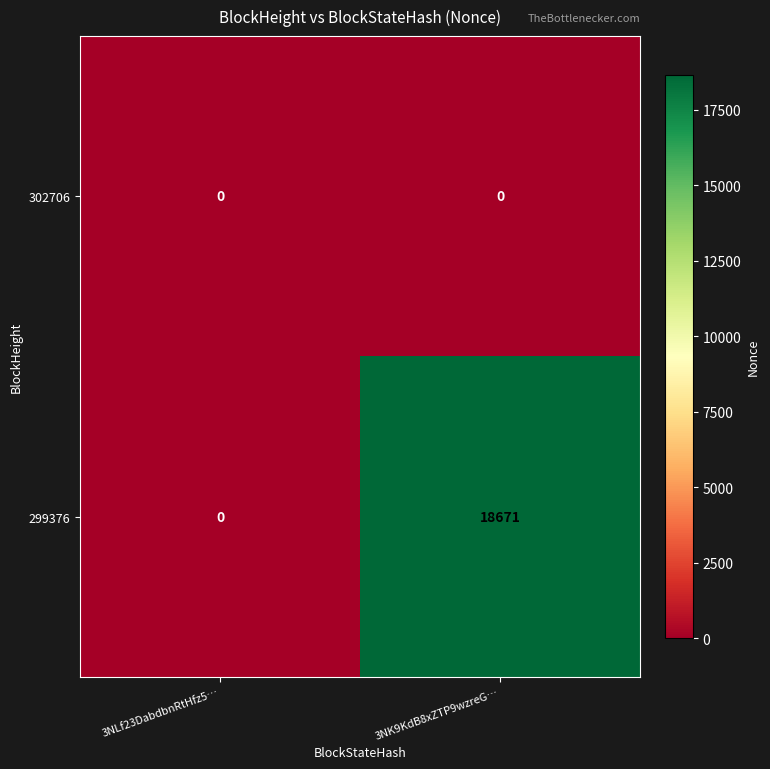

At how many categories does at least one series exceed 595?

1